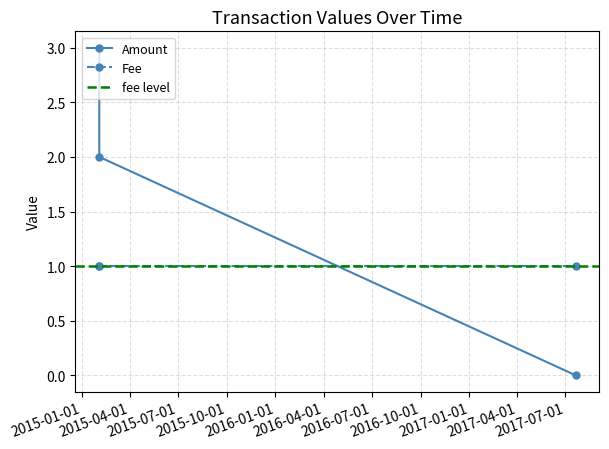

What is the difference between the maximum and minimum values?

3